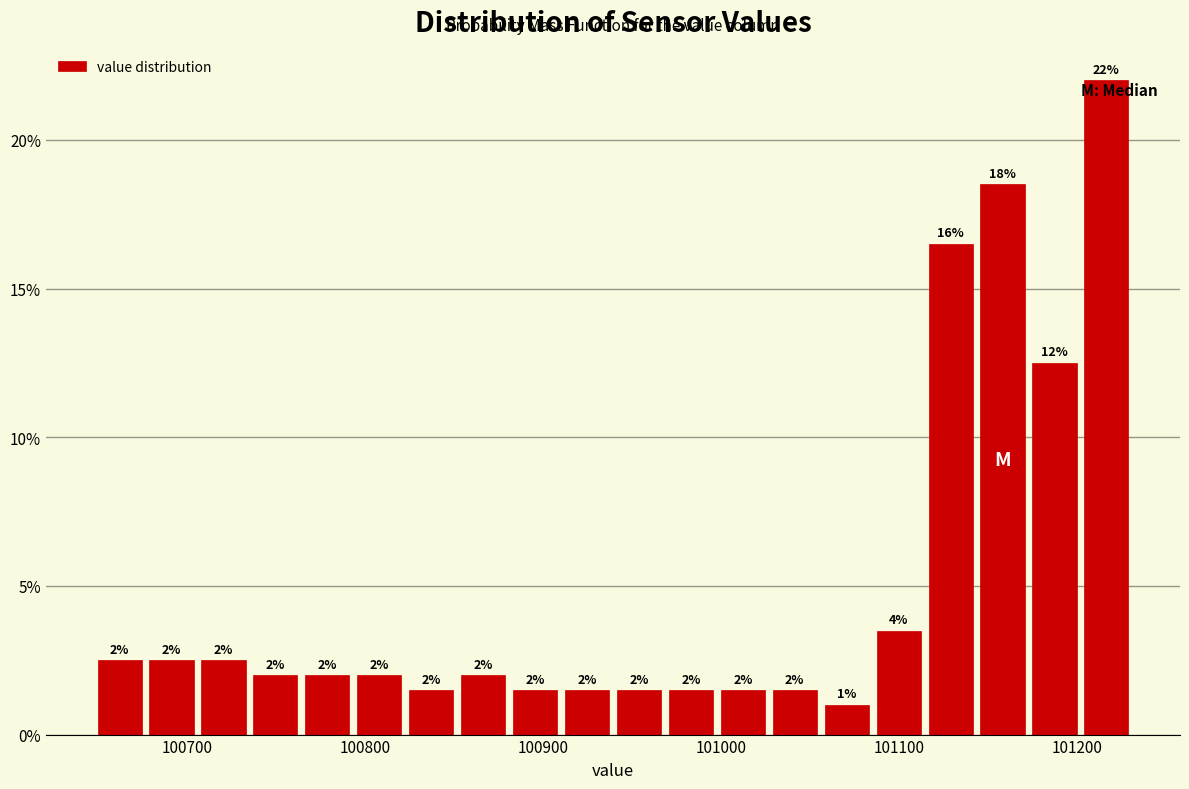

Around what value on the x-axis is the tallest bar? Give the approximate position of its centre, as read against the axis.

101220